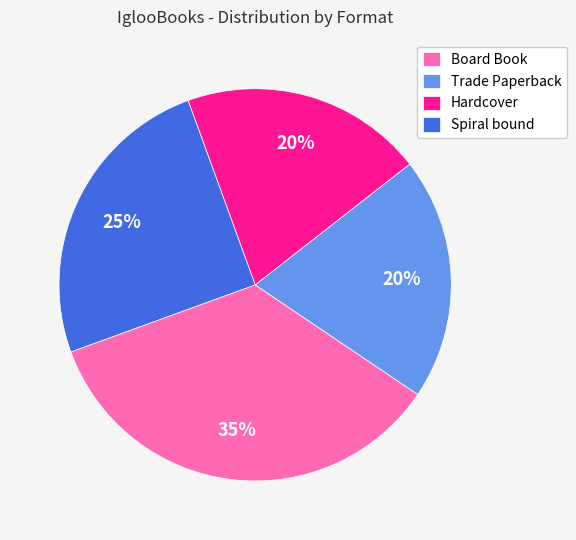

Is the sum of Board Book and Trade Paperback greater than half?

Yes